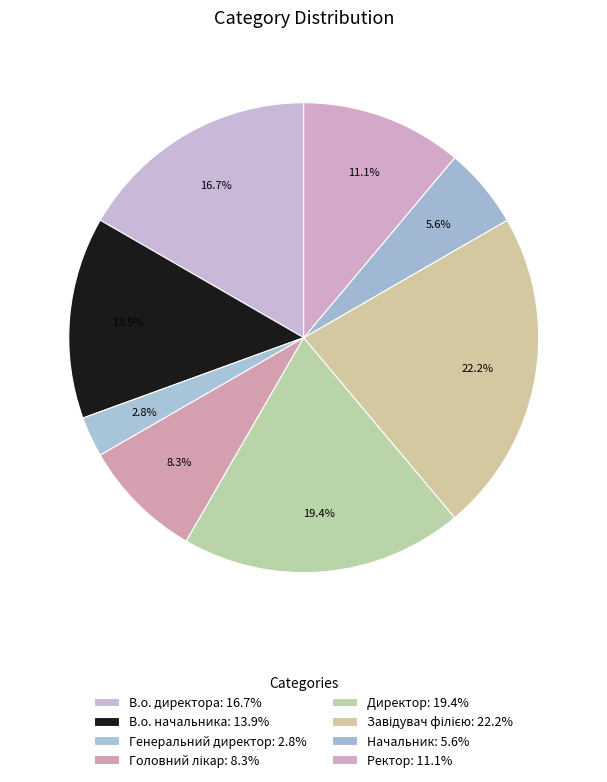

How many slices are in this pie chart?

8